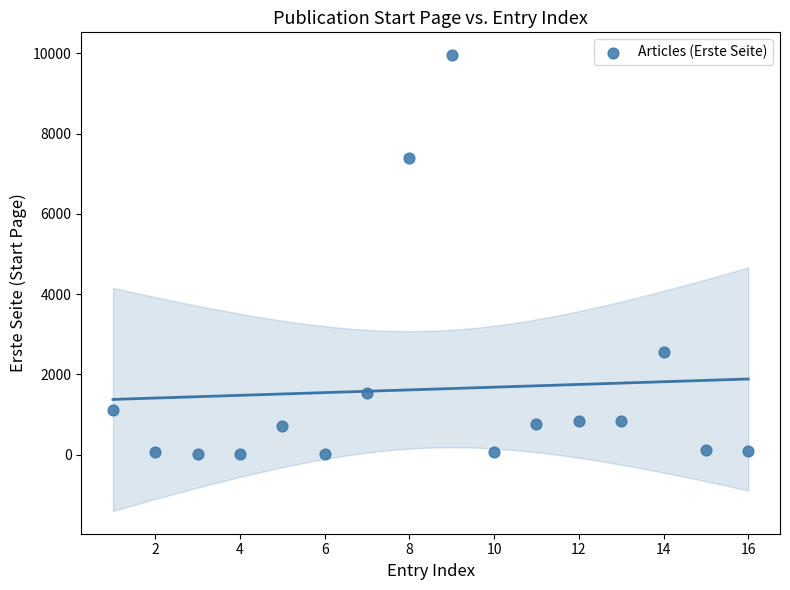

What is the range of X values (max minus min)?

15